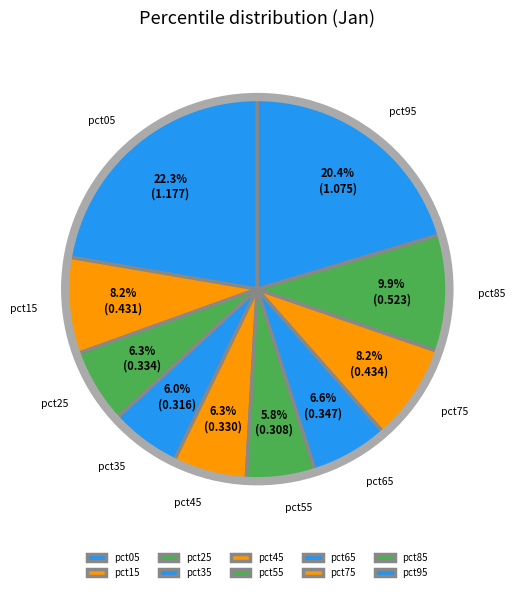

What portion of the pie excludes pct35?

94.0%